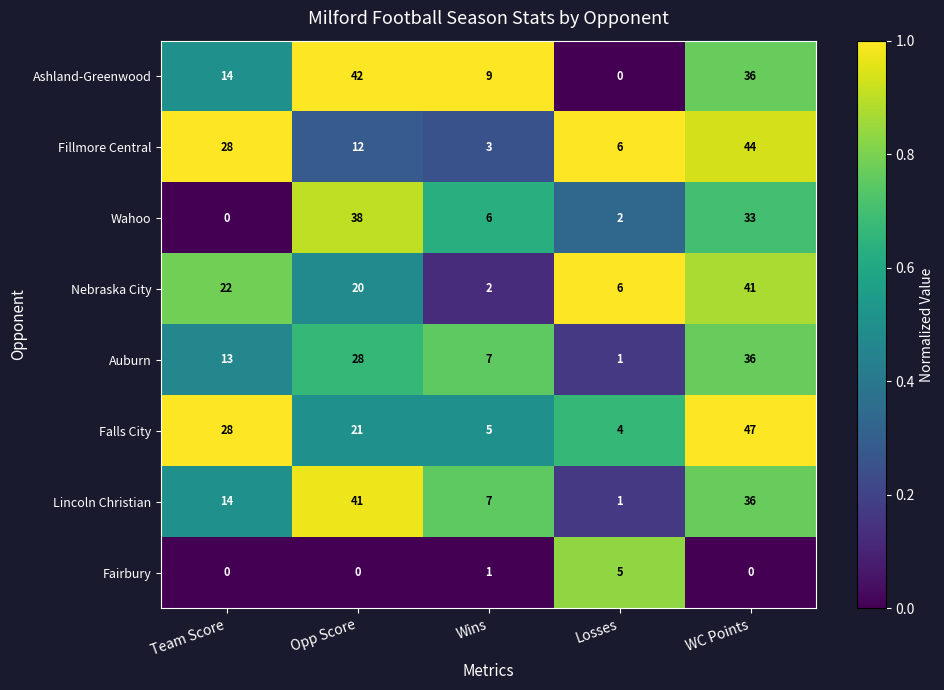

At how many categories does at least one series exceed 0?

5